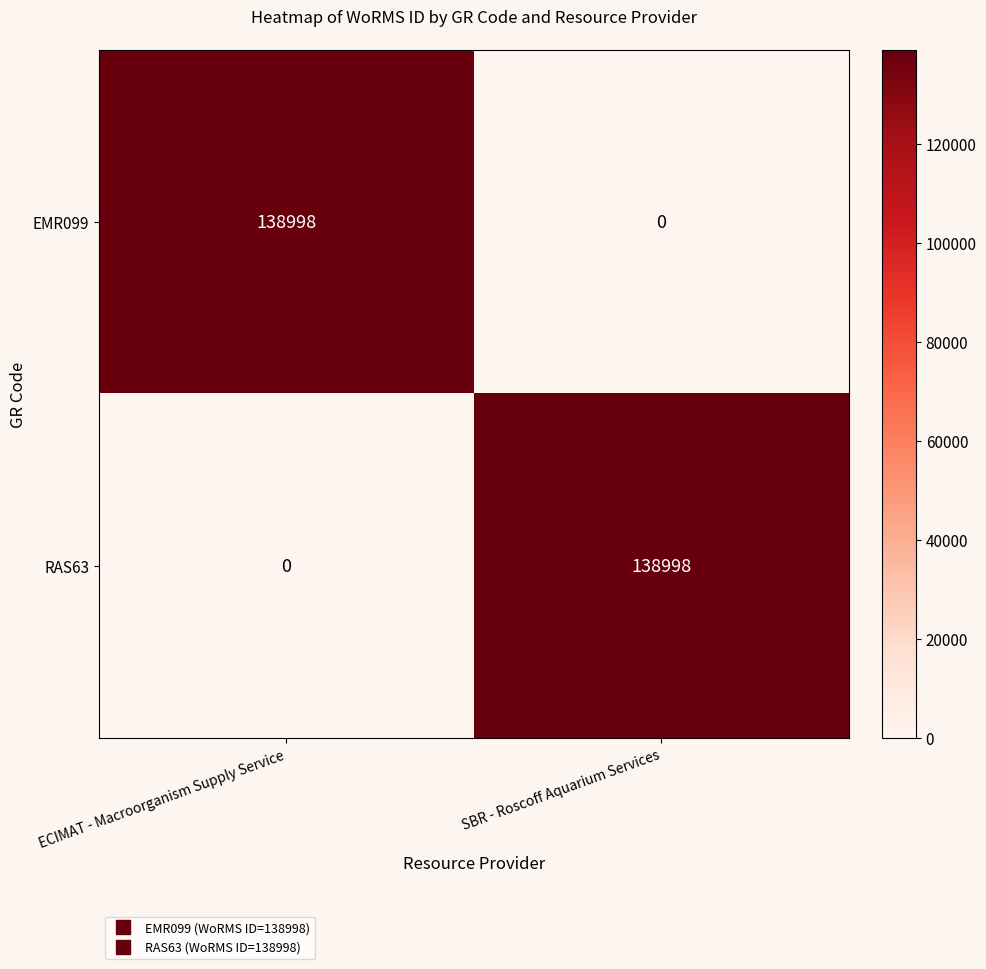

At how many categories does at least one series exceed 128393?

2